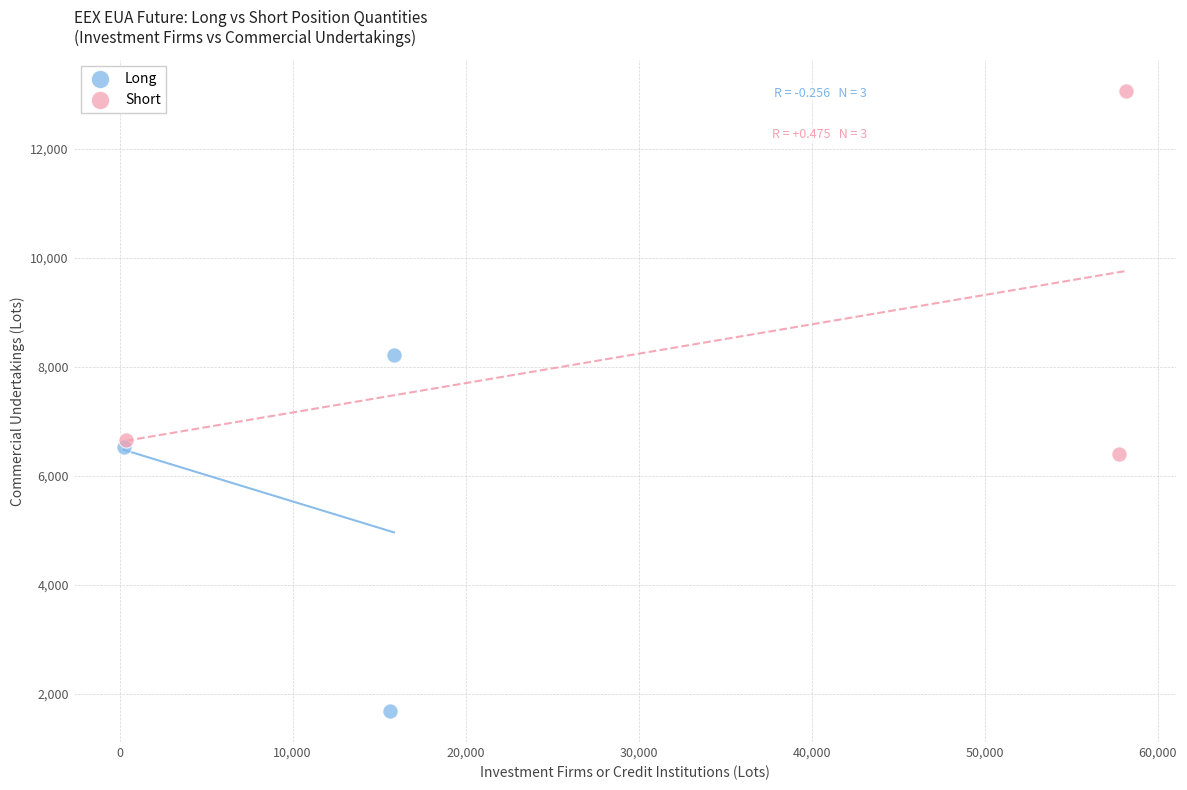

Which series contains the highest Y value?

Short